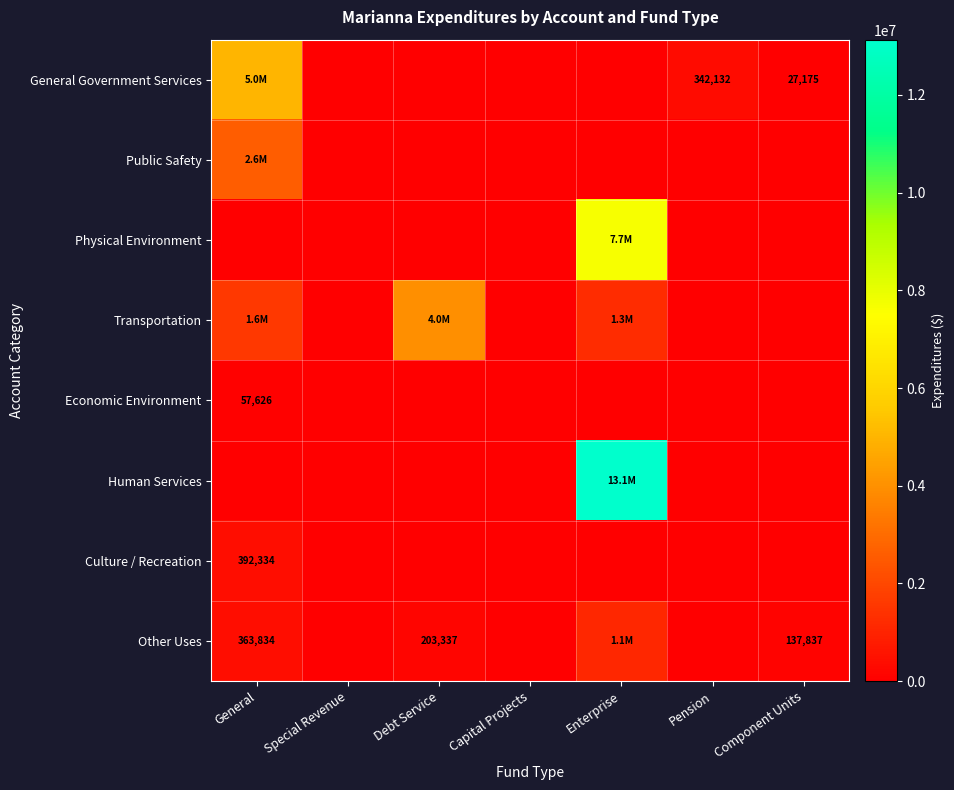

True or false: Economic Environment has a value of 29765 at General.

False